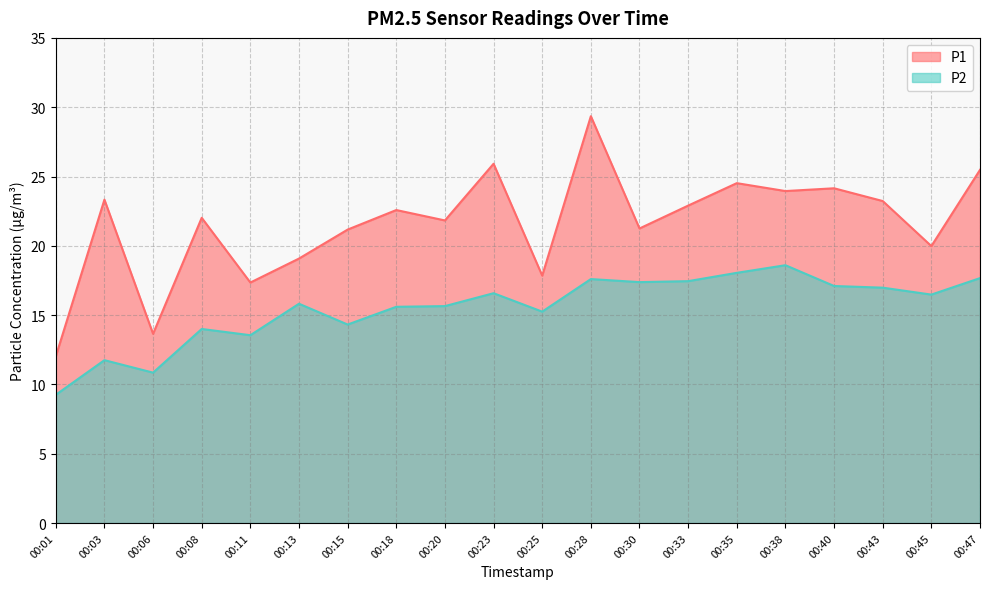

True or false: P1 and P2 intersect in this chart.

False